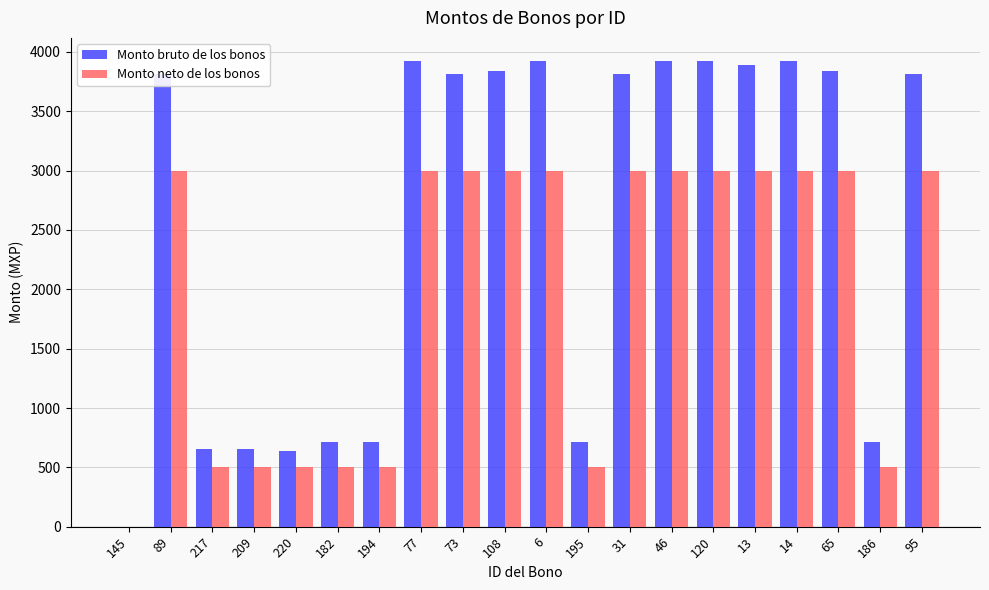

What is the highest value of the Monto bruto de los bonos series?

3922.6